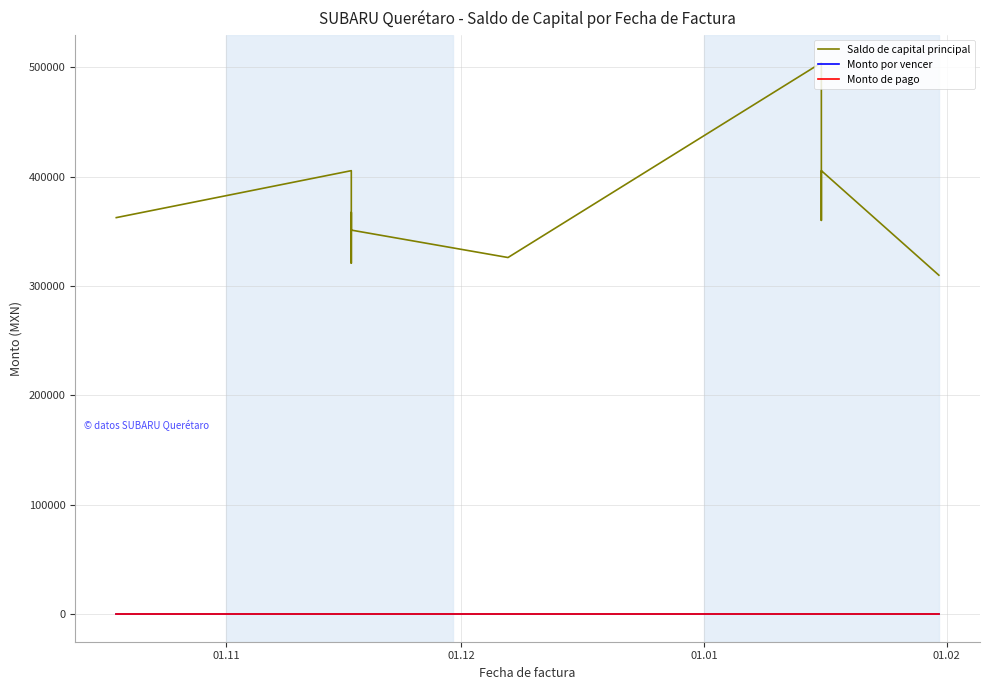

What is the label of the 1st point from the left?

01.11